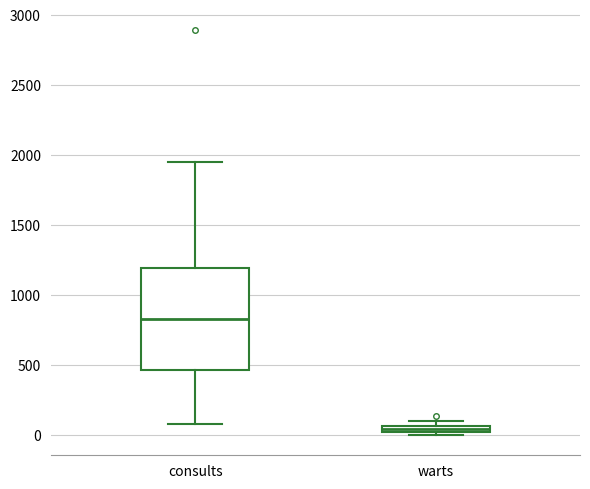

Which box is the tallest, from its lower edge to its upper edge?

consults